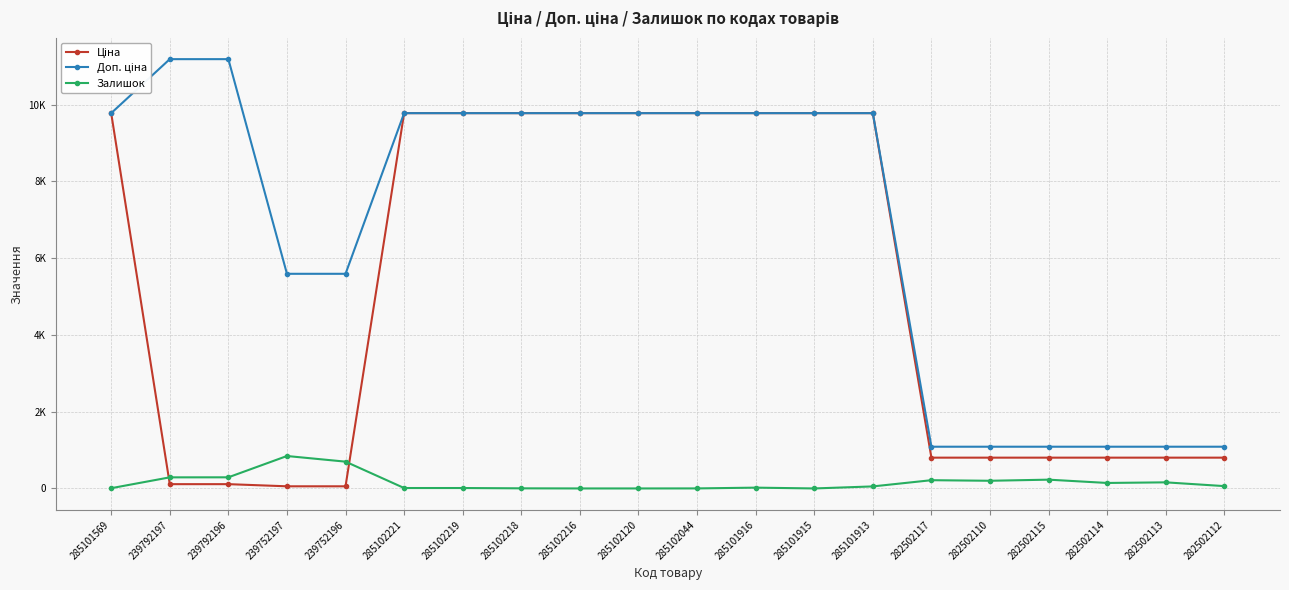

At which category is the sum across all series the highest?

285101913